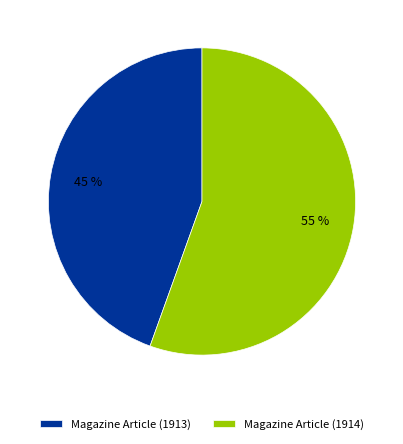

Is the sum of Magazine Article (1913) and Magazine Article (1914) greater than half?

Yes